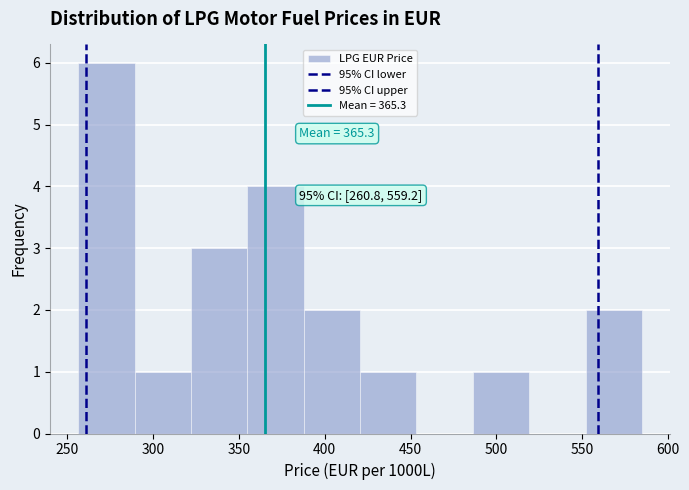

Which range on the x-axis has the tallest bar?

255 to 290